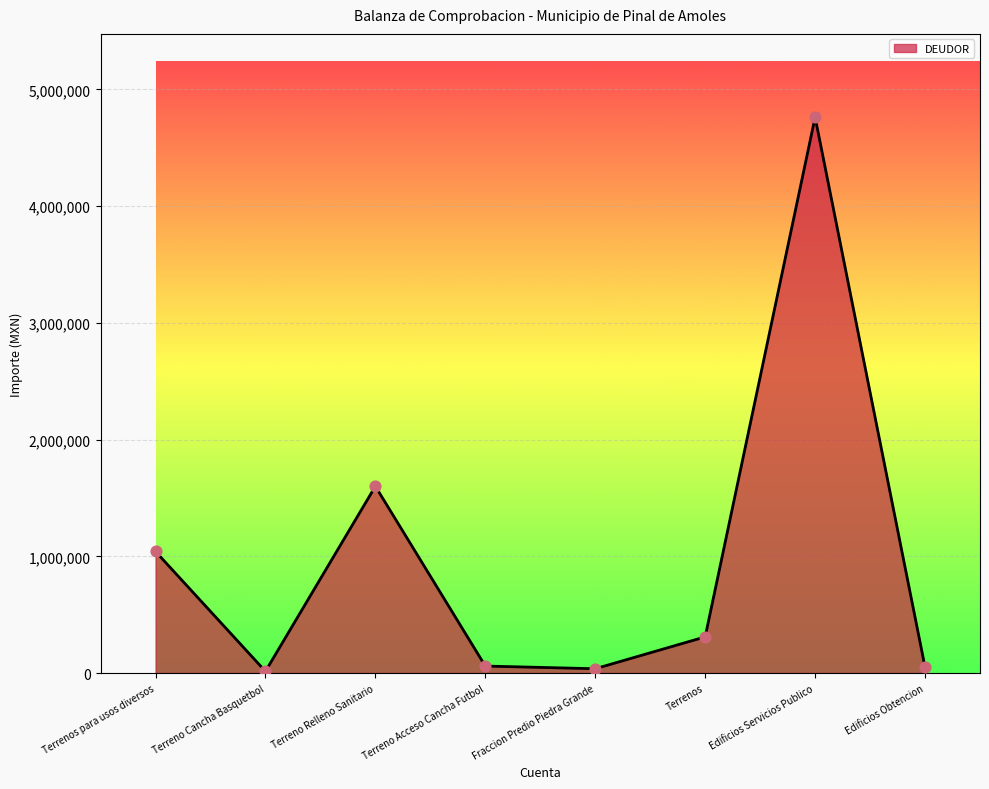

What is the change in value from Terreno Acceso Cancha Futbol to Fraccion Predio Piedra Grande?

-23000.0